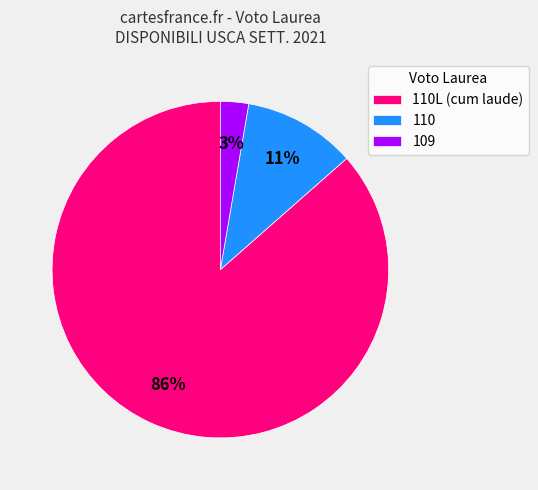

Does any single category account for the majority?

Yes